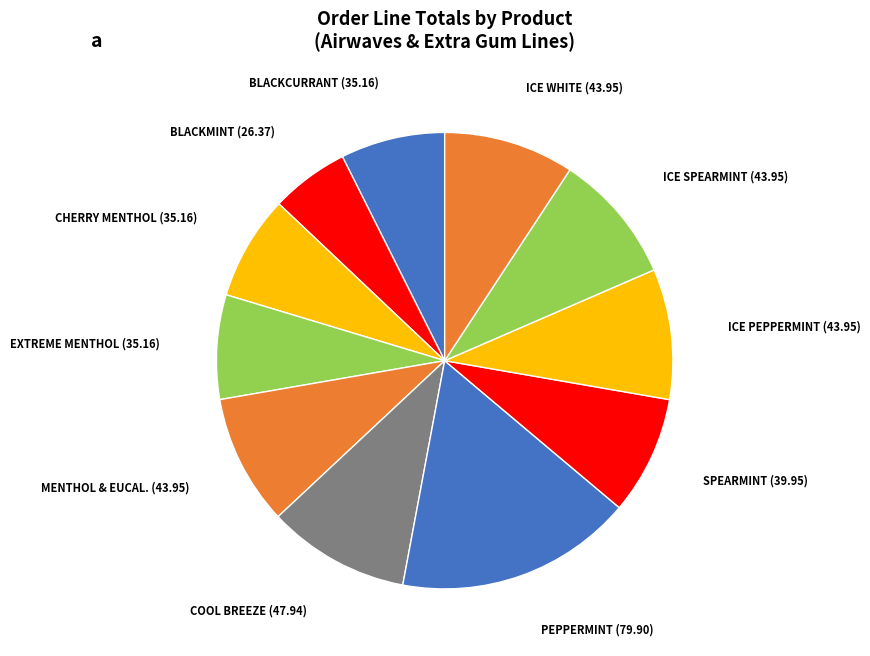

Is there any slice that represents more than half of the pie?

No